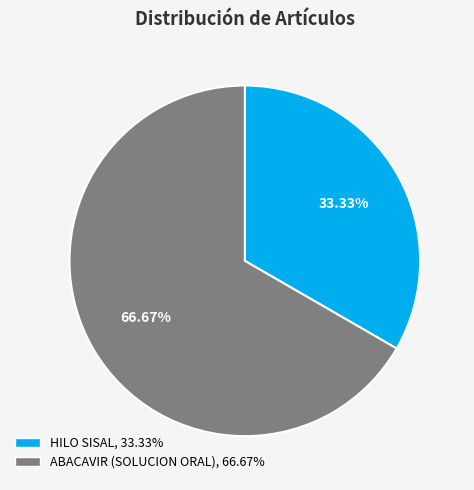

What is the ratio of the value at HILO SISAL to the value at ABACAVIR (SOLUCION ORAL)?

0.5